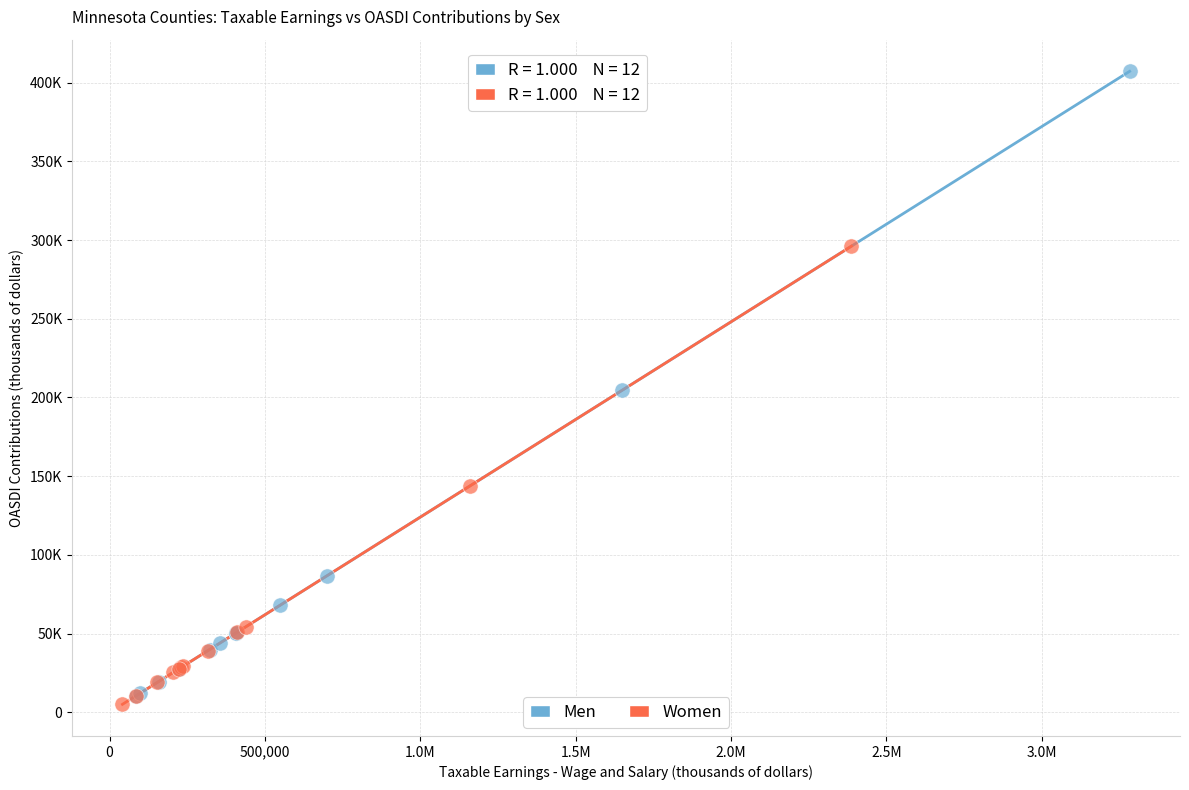

Which series contains the highest Y value?

Men